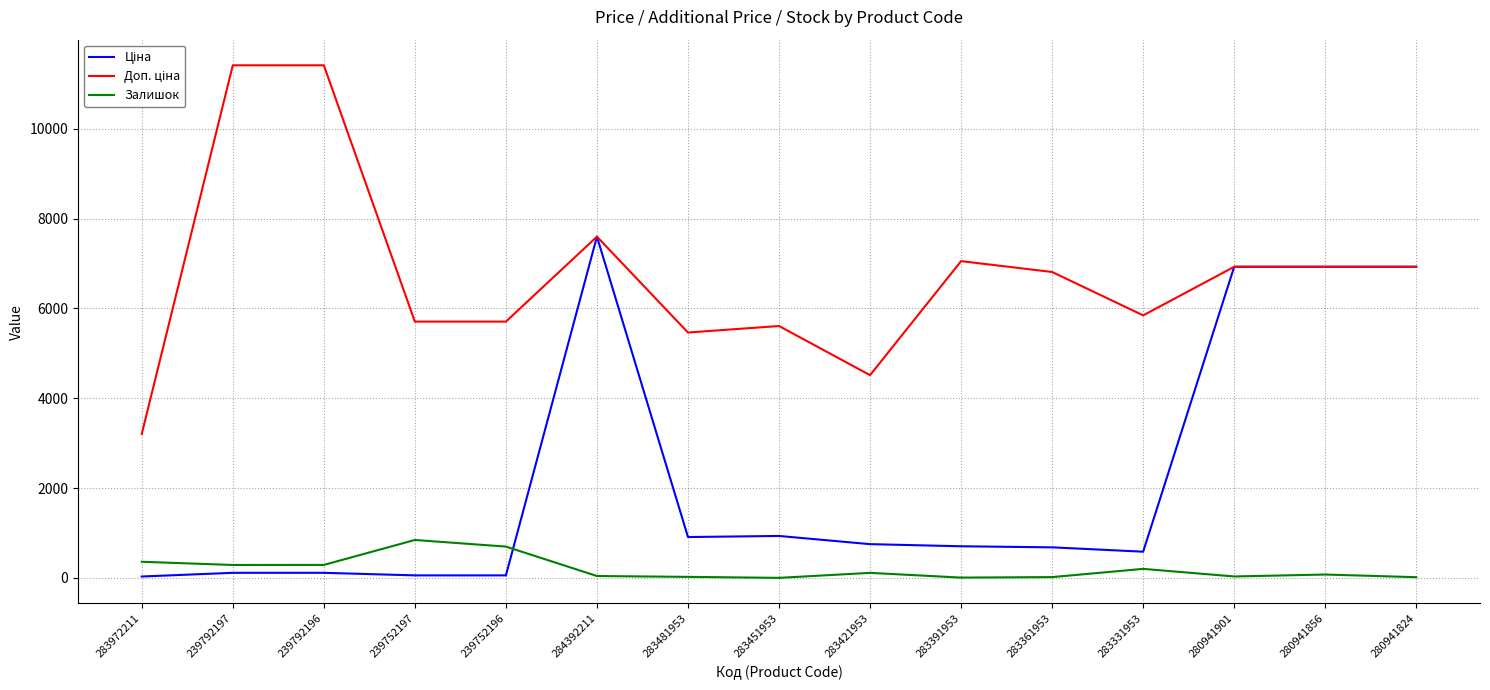

What is the difference between the Залишок values at 280941824 and 283361953?

2.0